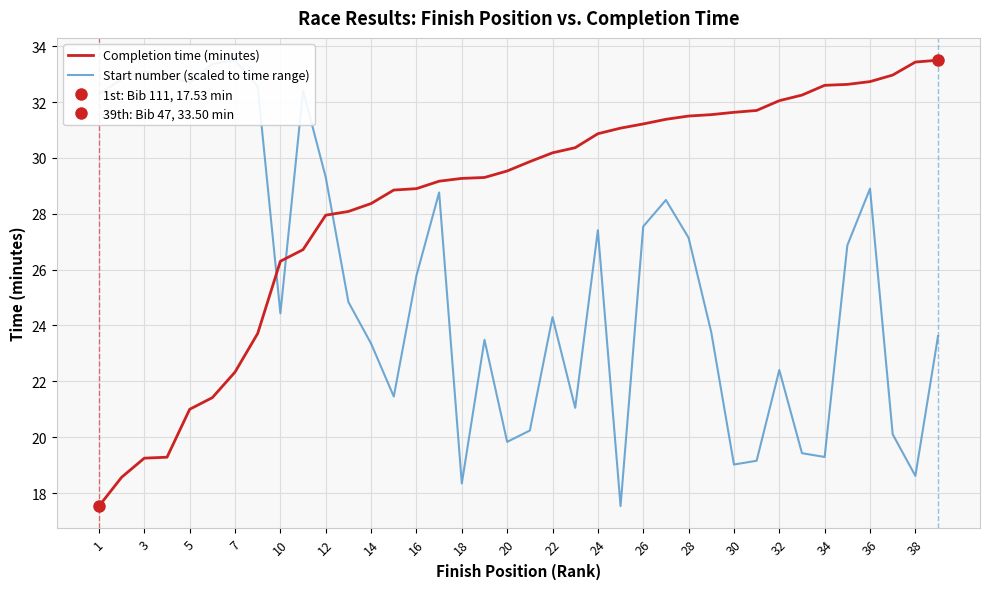

Is it true that Completion time (minutes) equals 30.2 at 22?

True